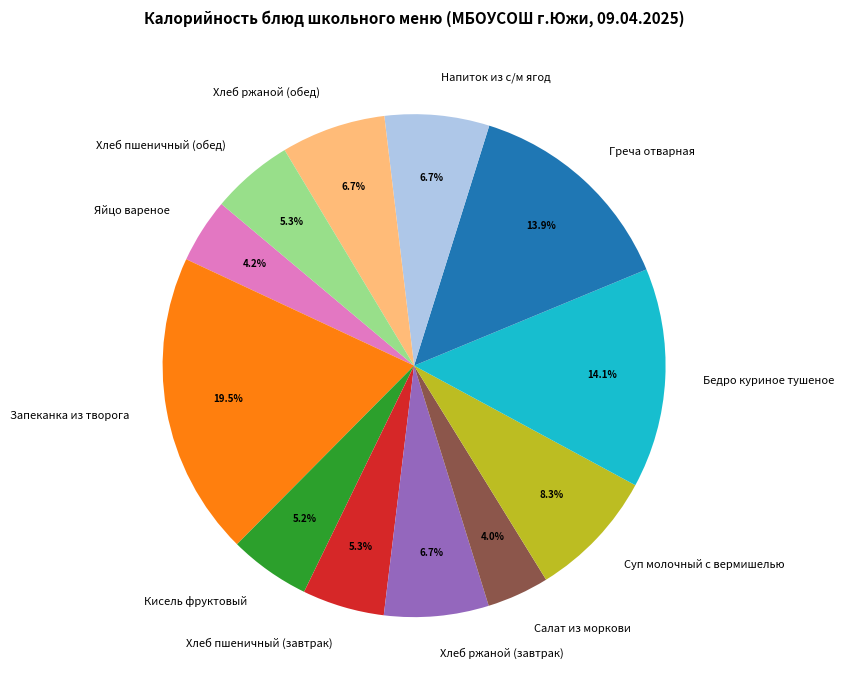

Does any single category account for the majority?

No